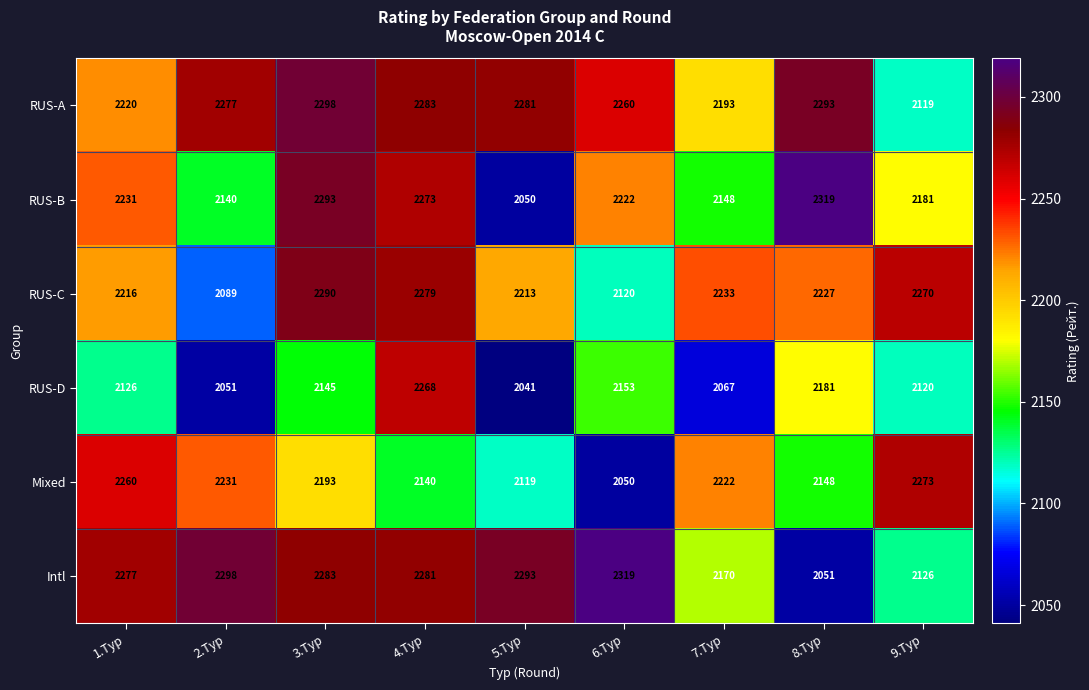

Is it true that RUS-A equals 2277 at 2.Тур?

True